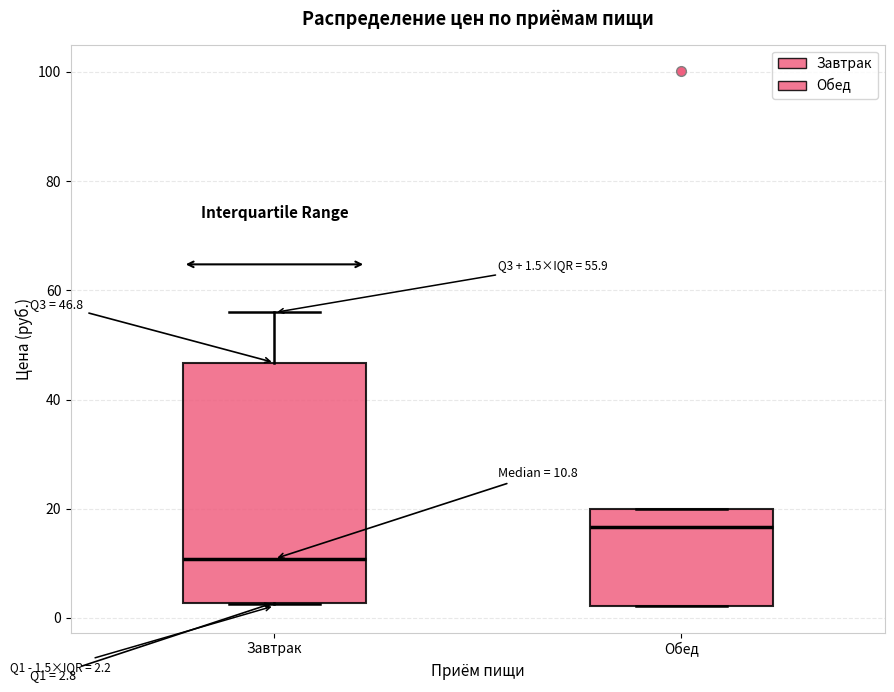

Which box has the highest median line?

Обед